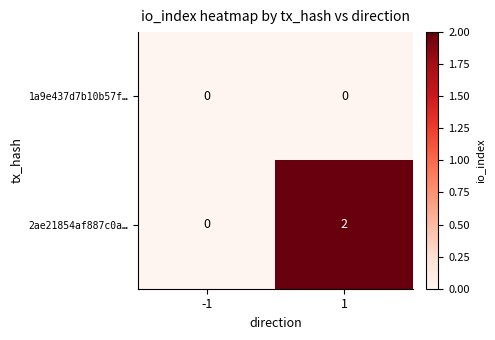

What is the spread (max minus min) of values at 1?

2